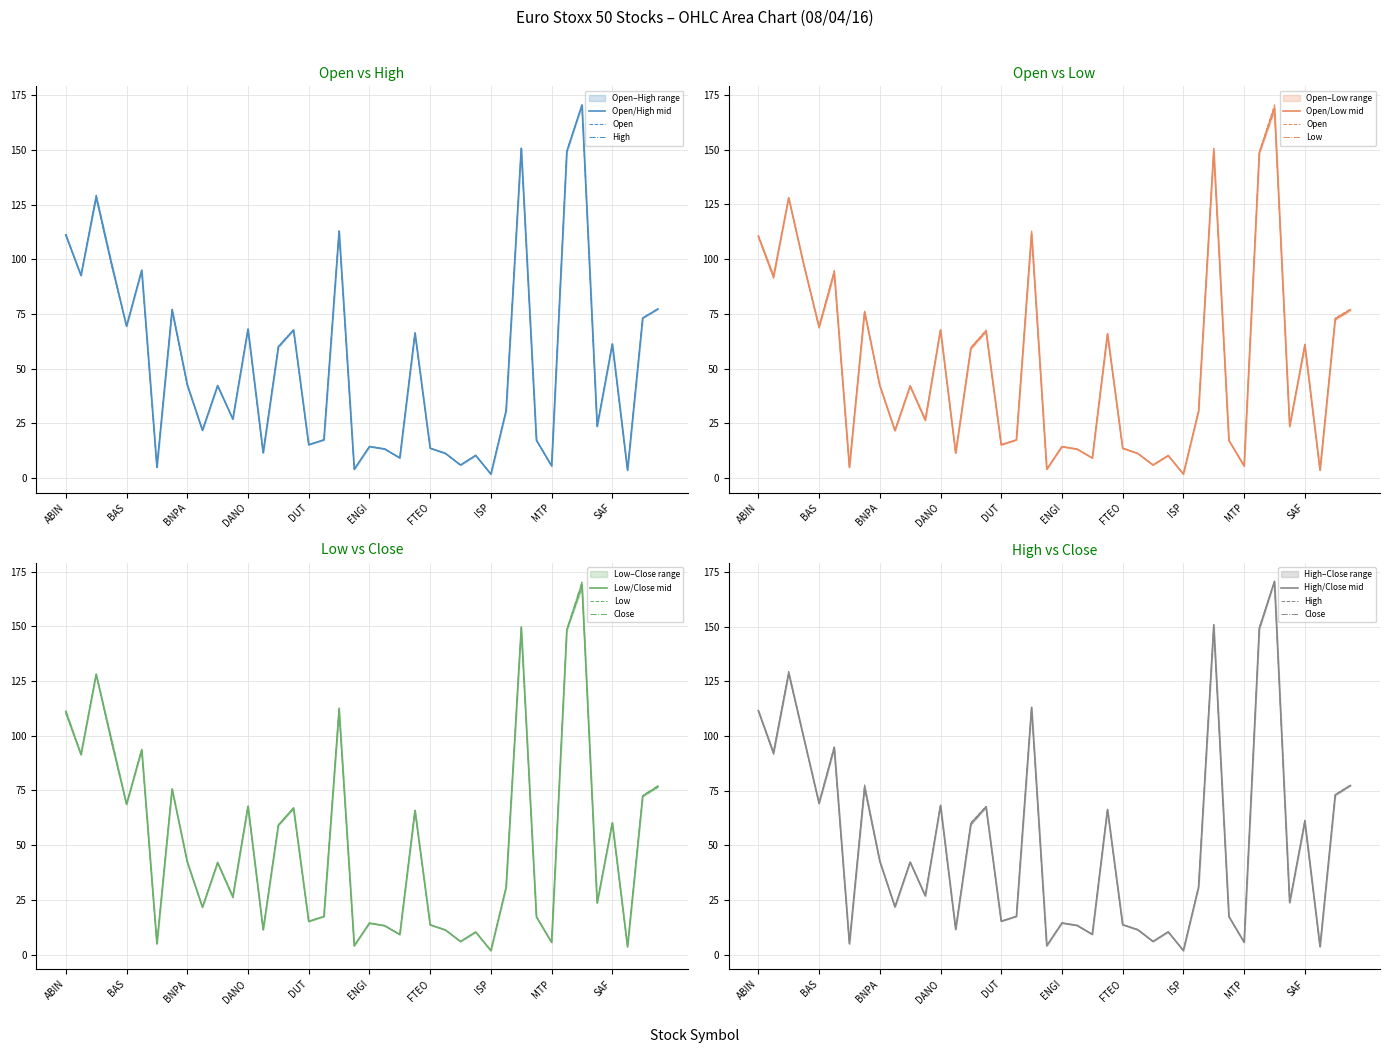

What is the maximum value for Open?

170.4